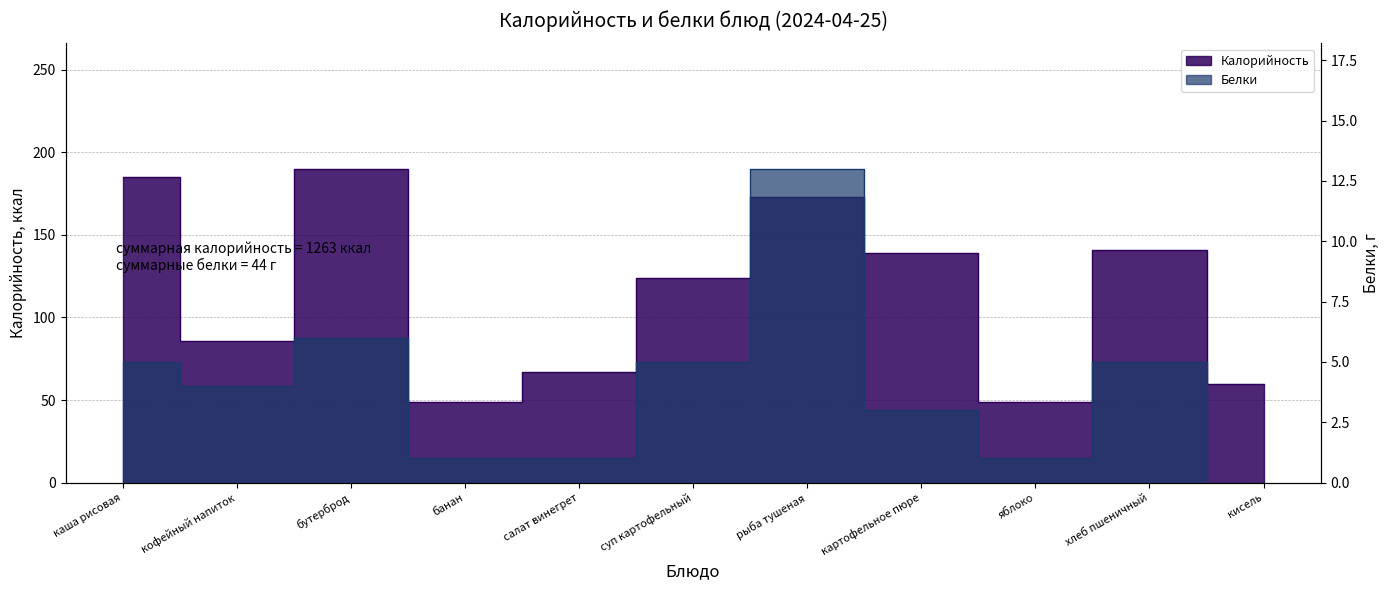

What are all the series names shown in the legend?

Калорийность, Белки